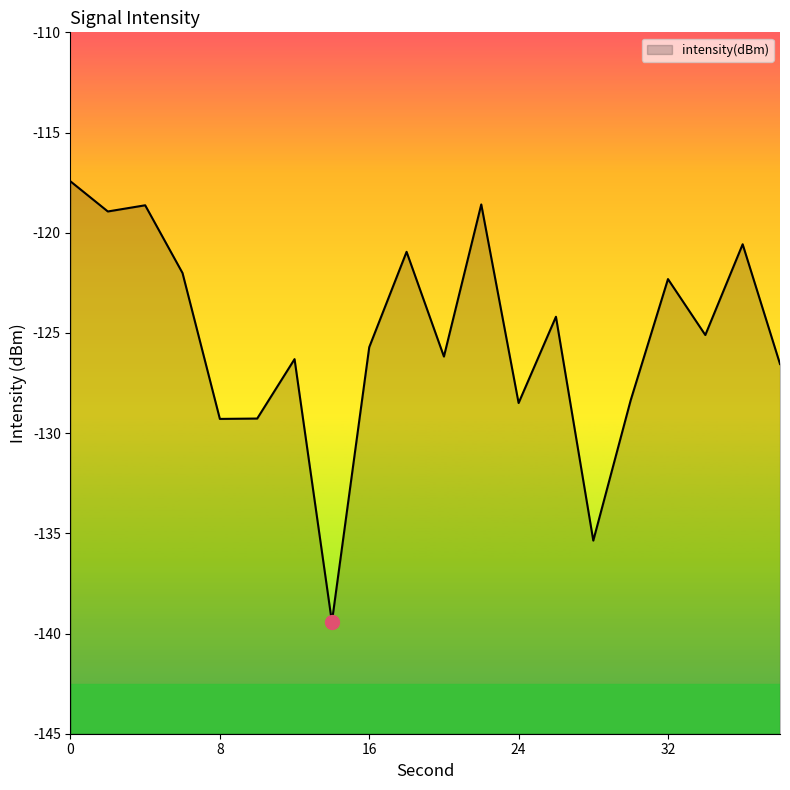

How many lines are shown in the chart?

1